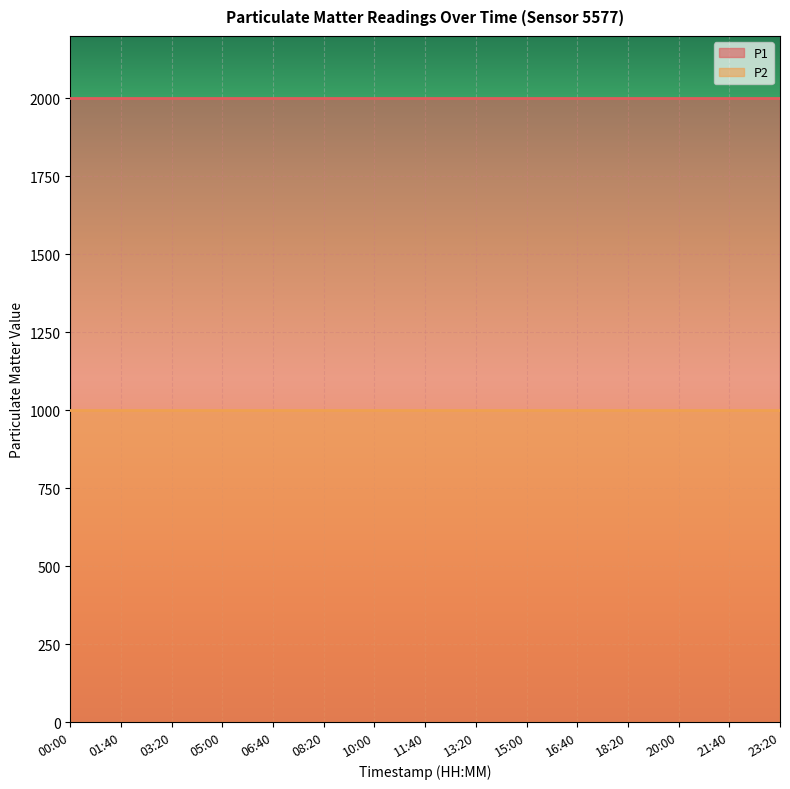

True or false: P1 has more than 1 interior local peaks.

False